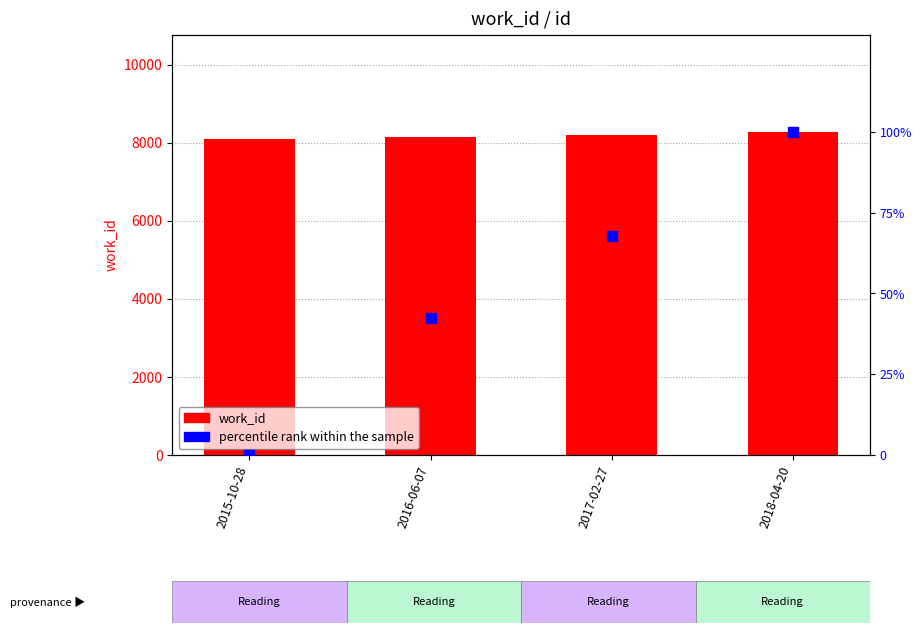

Which series has the largest total across all categories?

work_id